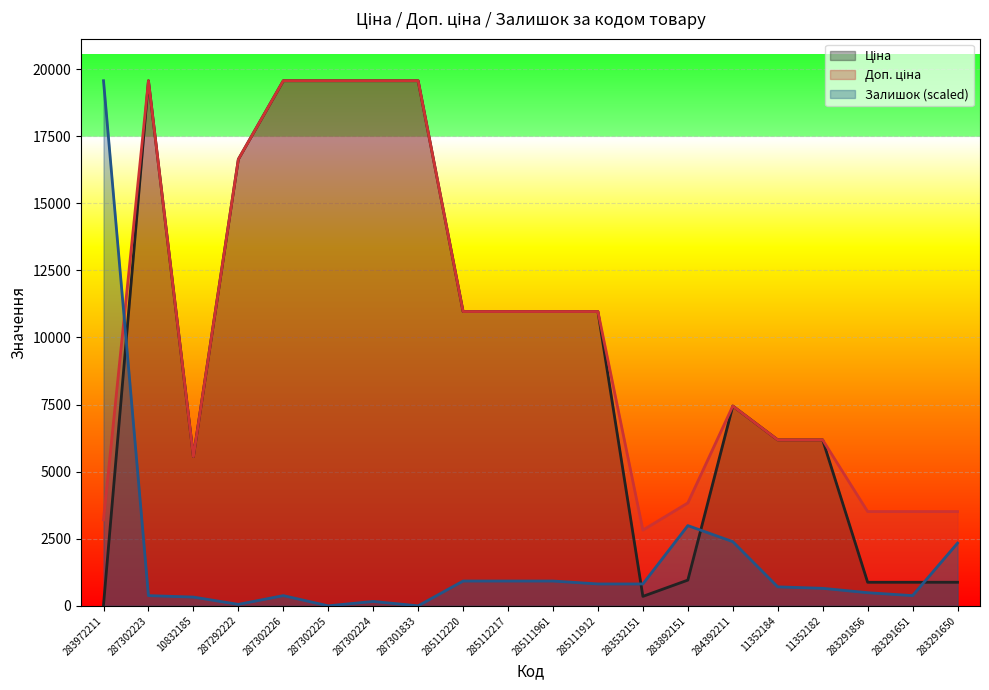

Which series has the largest total across all categories?

Доп. ціна